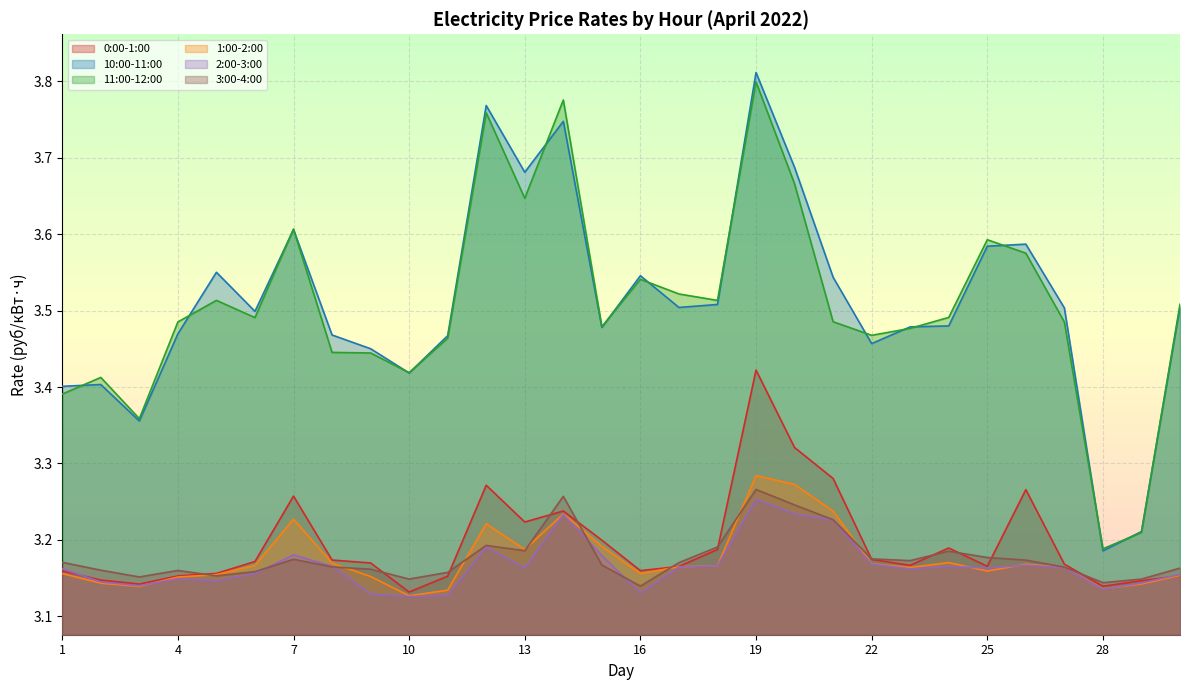

Where is the first local minimum for 0:00-1:00?

3